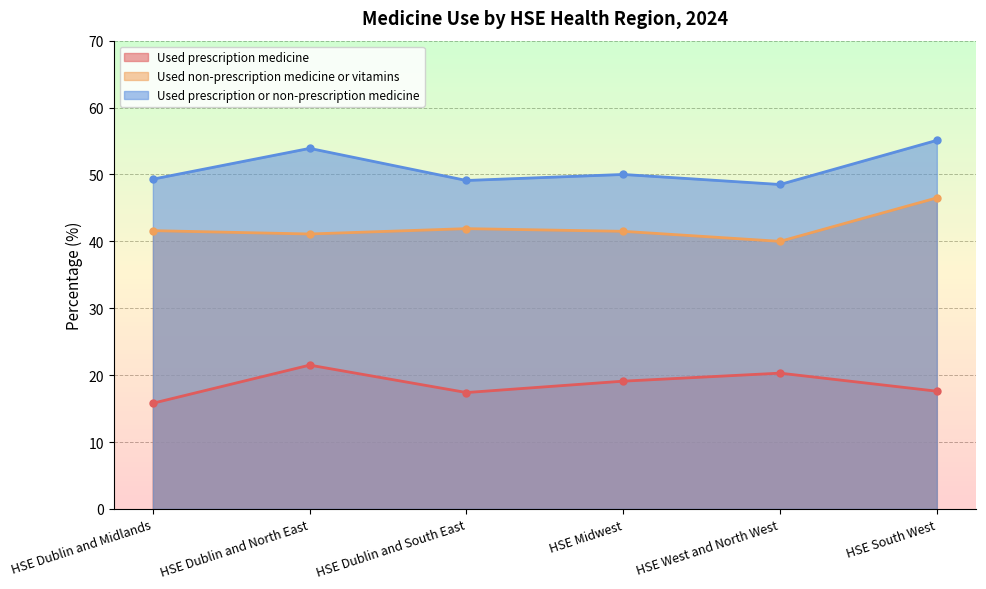

True or false: Used prescription medicine and Used non-prescription medicine or vitamins intersect in this chart.

False